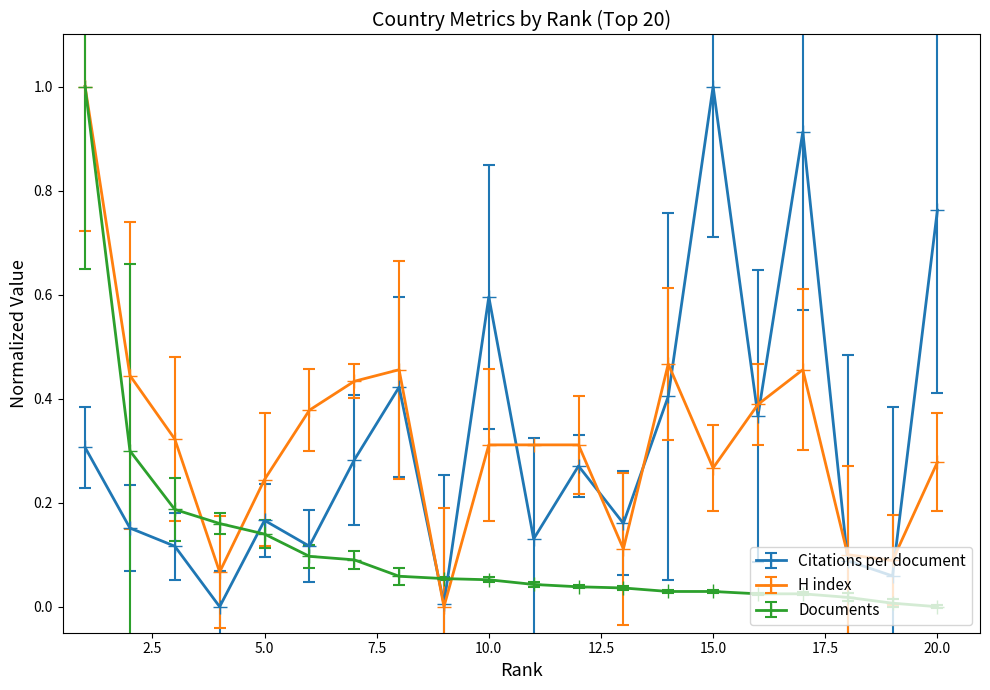

How many values in Documents are above zero?

19